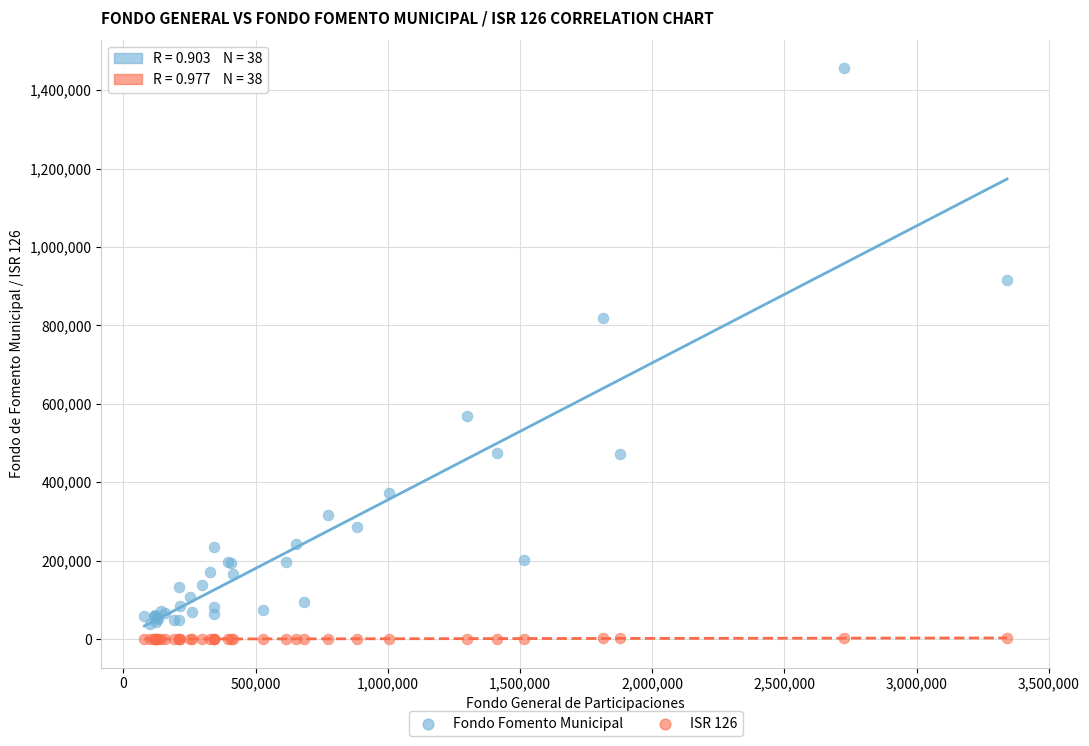

Which series has the widest spread of Y values?

Fondo Fomento Municipal